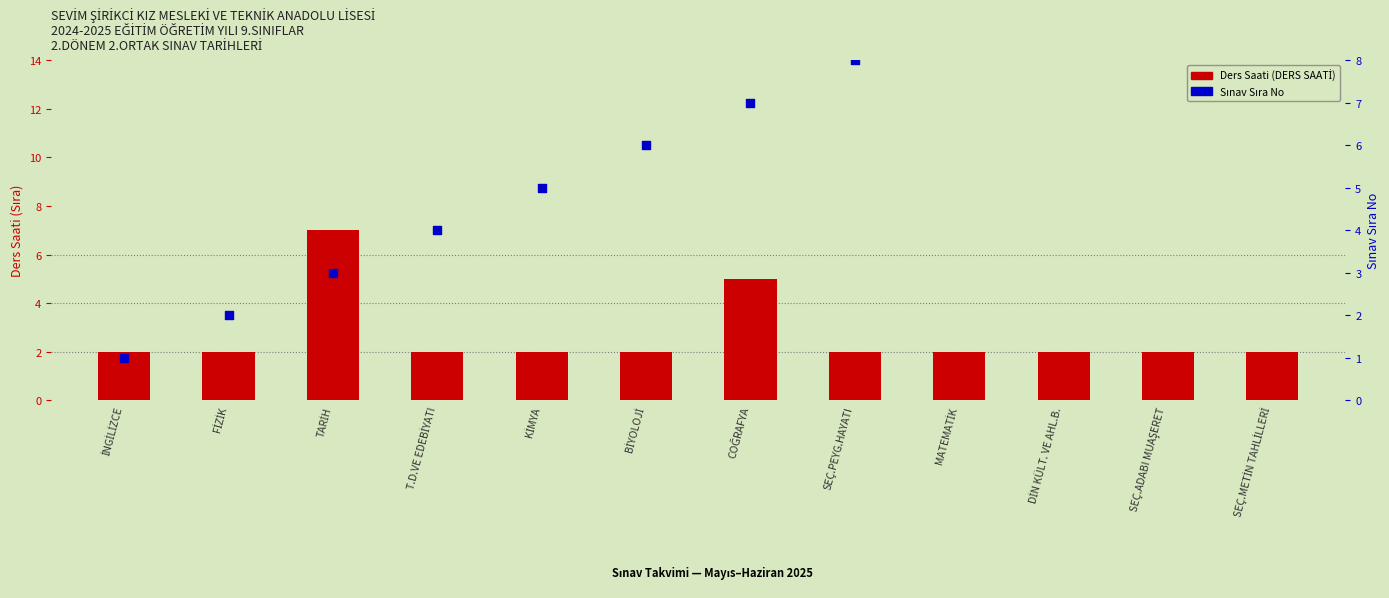

Which series has the largest total across all categories?

Sınav Sıra No